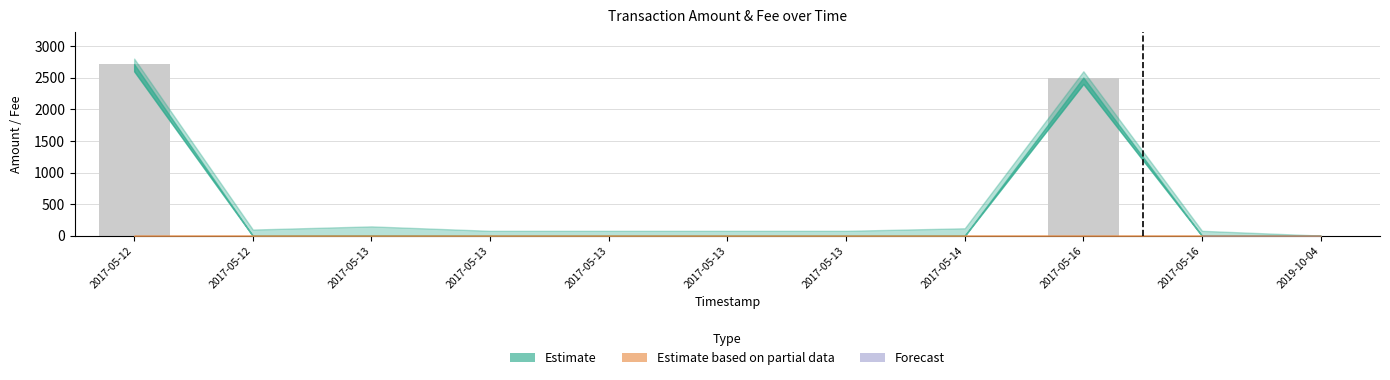

Are the bars horizontal?

No